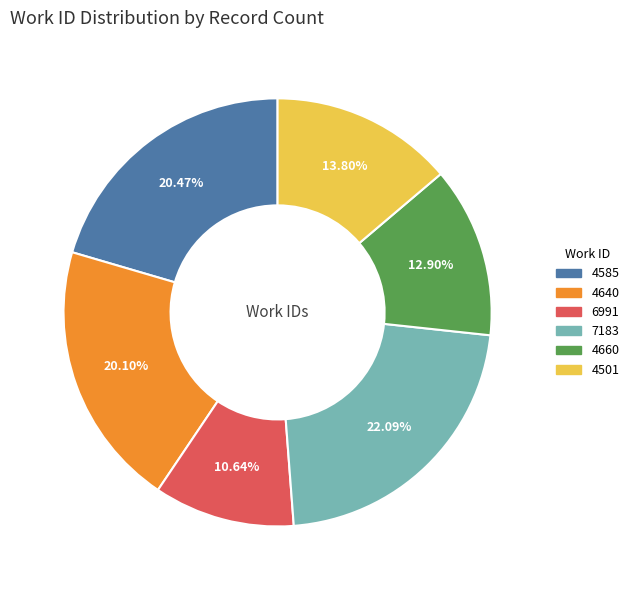

Does any single category account for the majority?

No